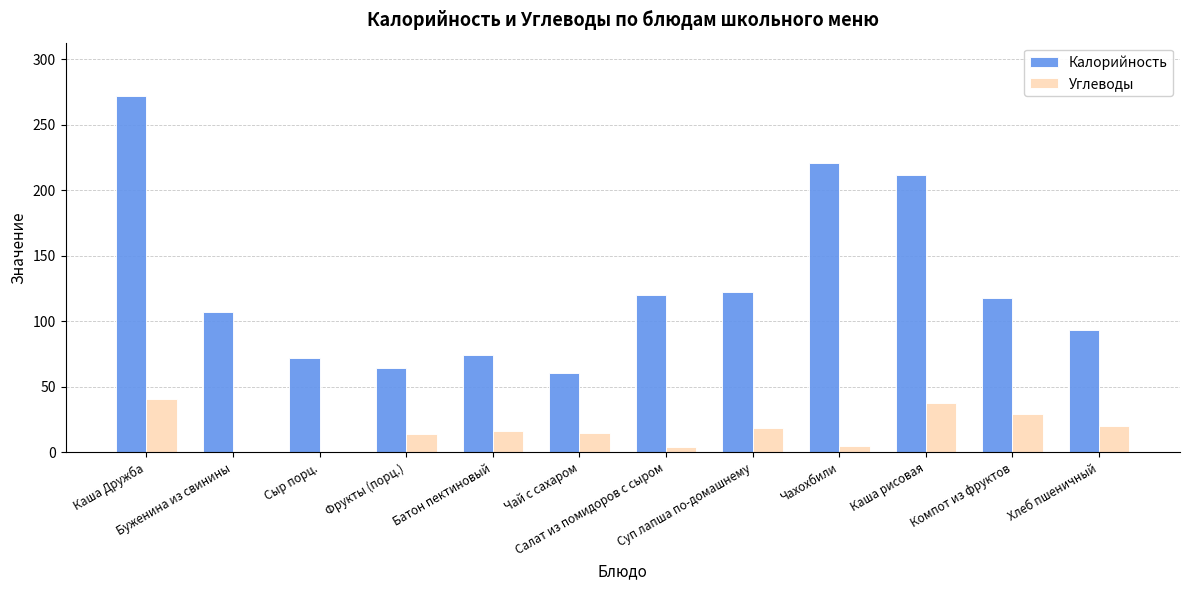

Is the value of Калорийность at Сыр порц. greater than the value of Углеводы at Каша рисовая?

Yes